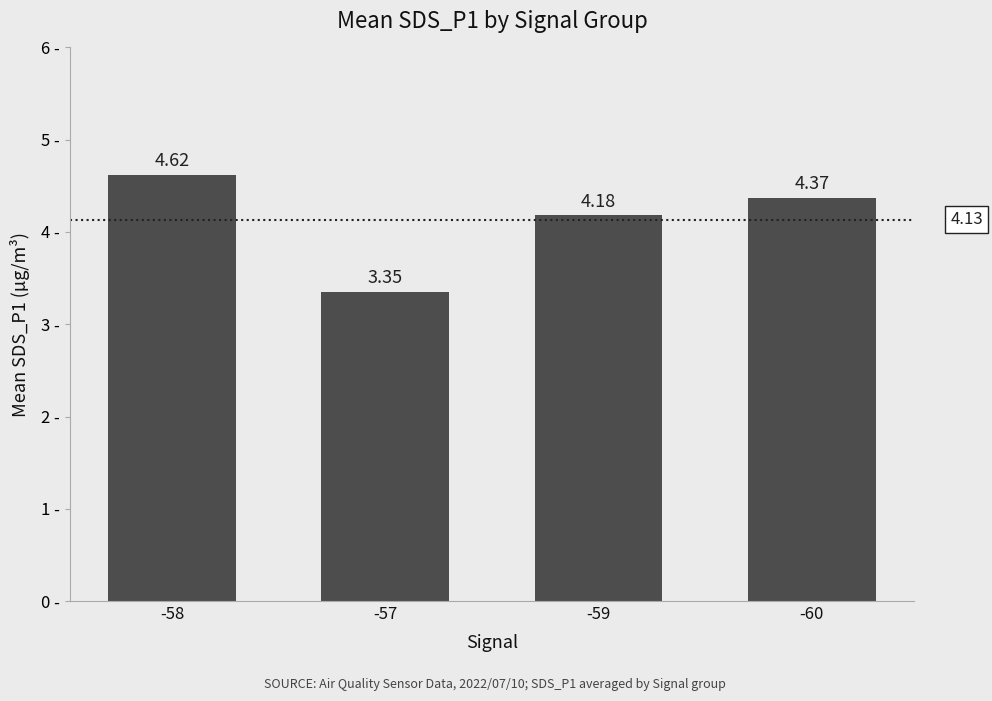

Rank the categories by value from lowest to highest.

-57, -59, -60, -58